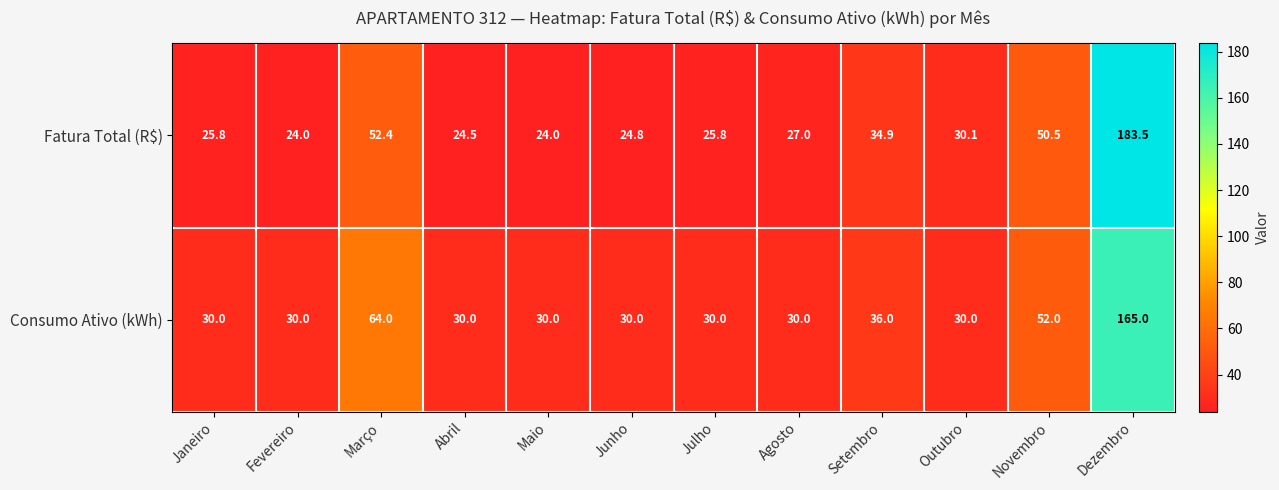

The Consumo Ativo (kWh) series shows 106.2 at Março. True or false?

False